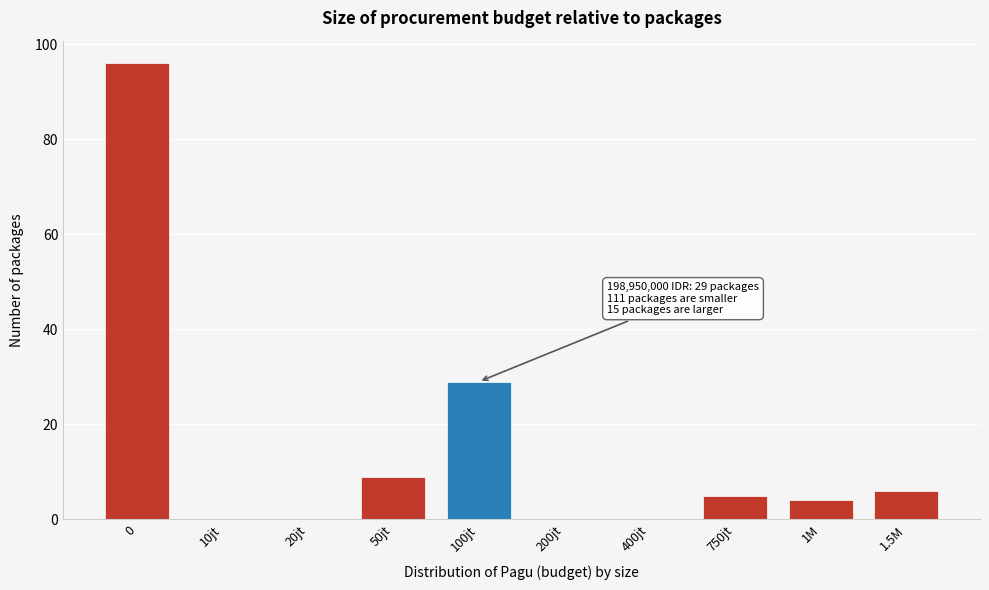

Reading left to right, what are all the values shown in this chart?

0=96	10jt=0	20jt=0	50jt=9	100jt=29	200jt=0	400jt=0	750jt=5	1M=4	1.5M=6